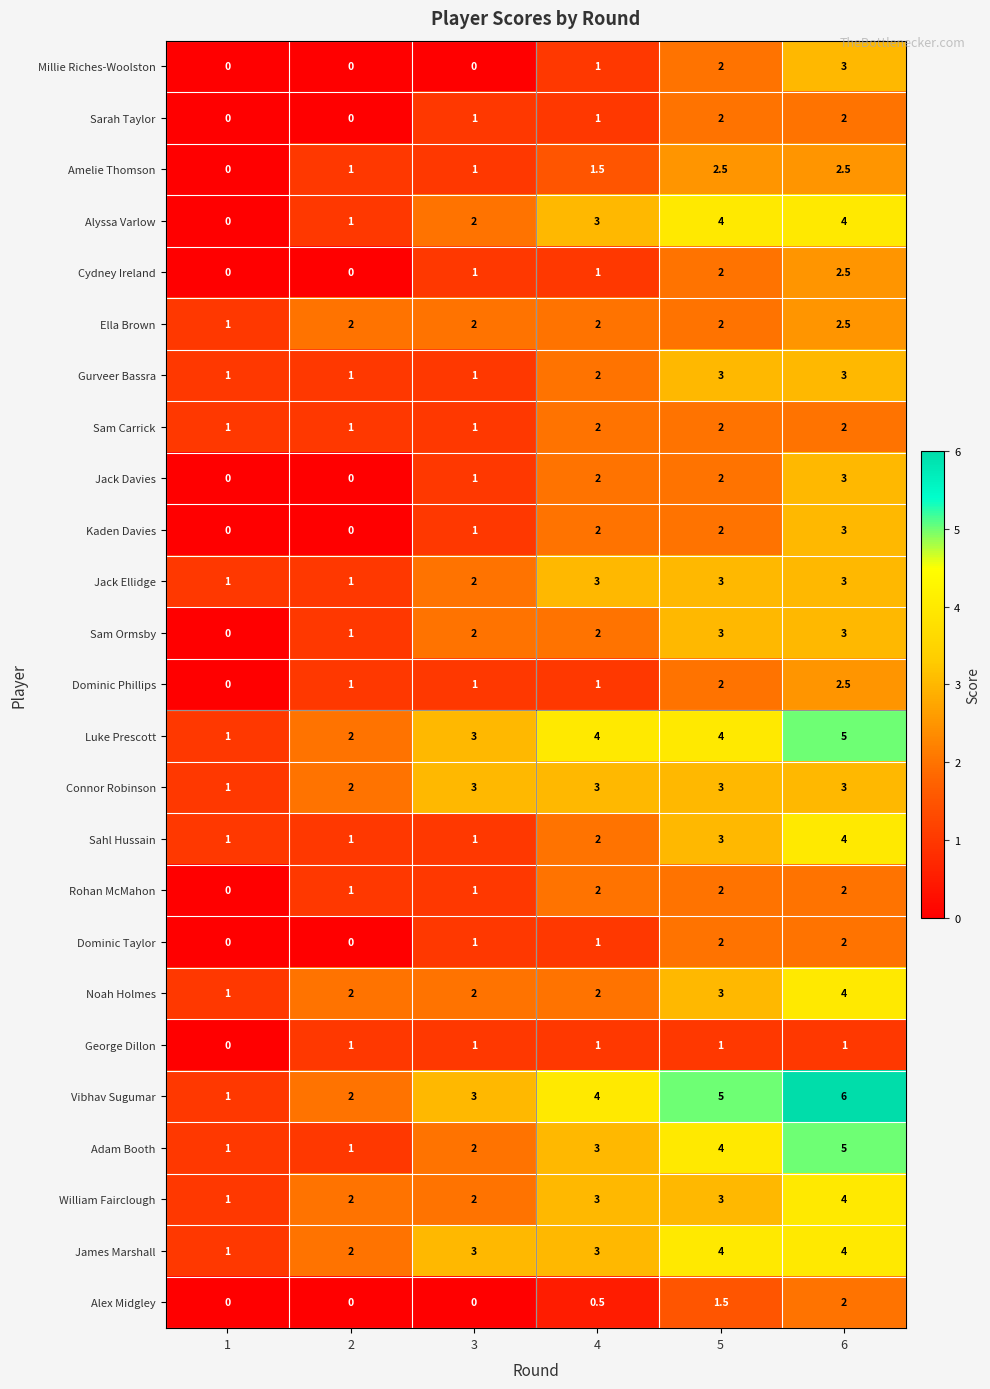

At which category is the sum across all series the highest?

6